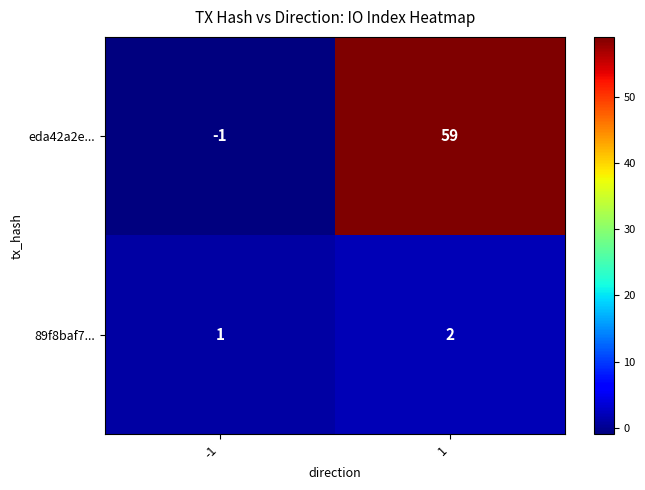

True or false: 89f8baf7... has a value of 0 at -1.

False